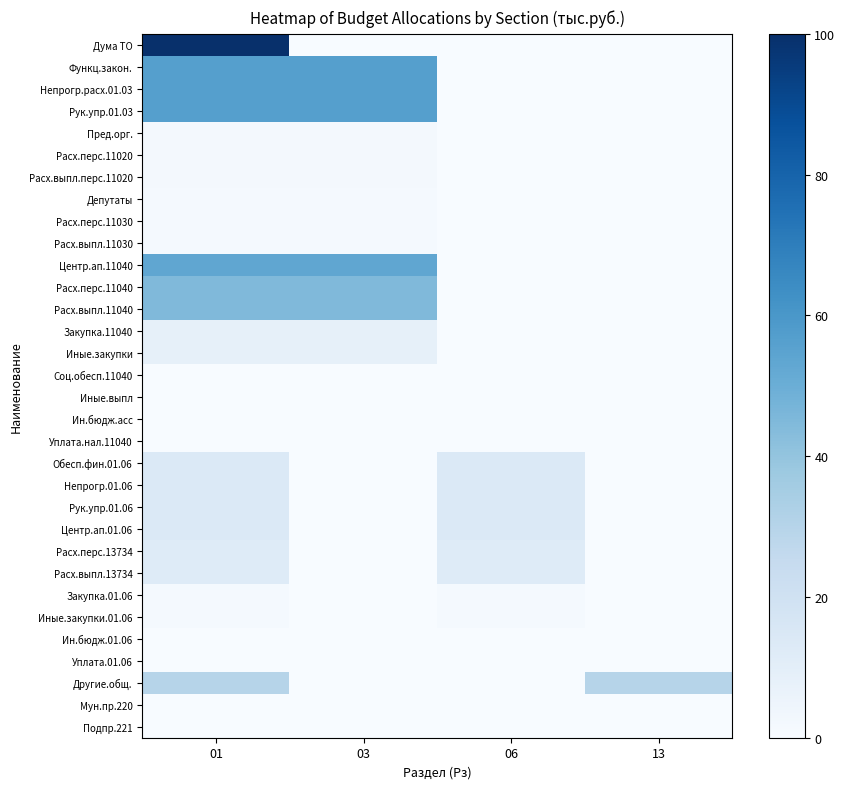

What is the greatest value displayed?

100.0